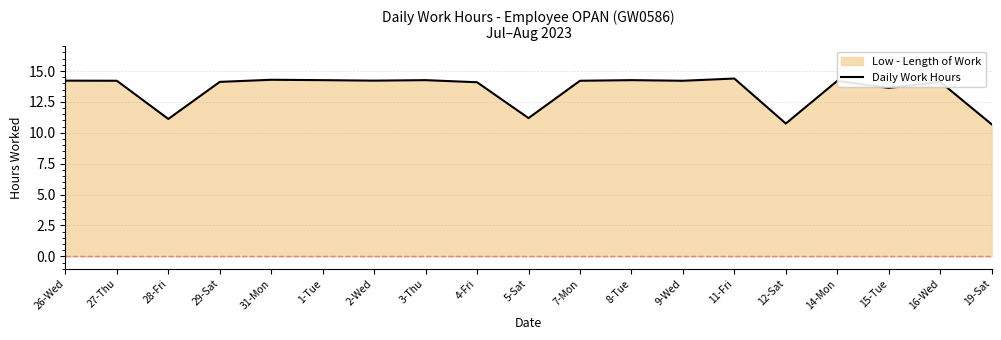

Where is the data nearest to the value 12?

5-Sat